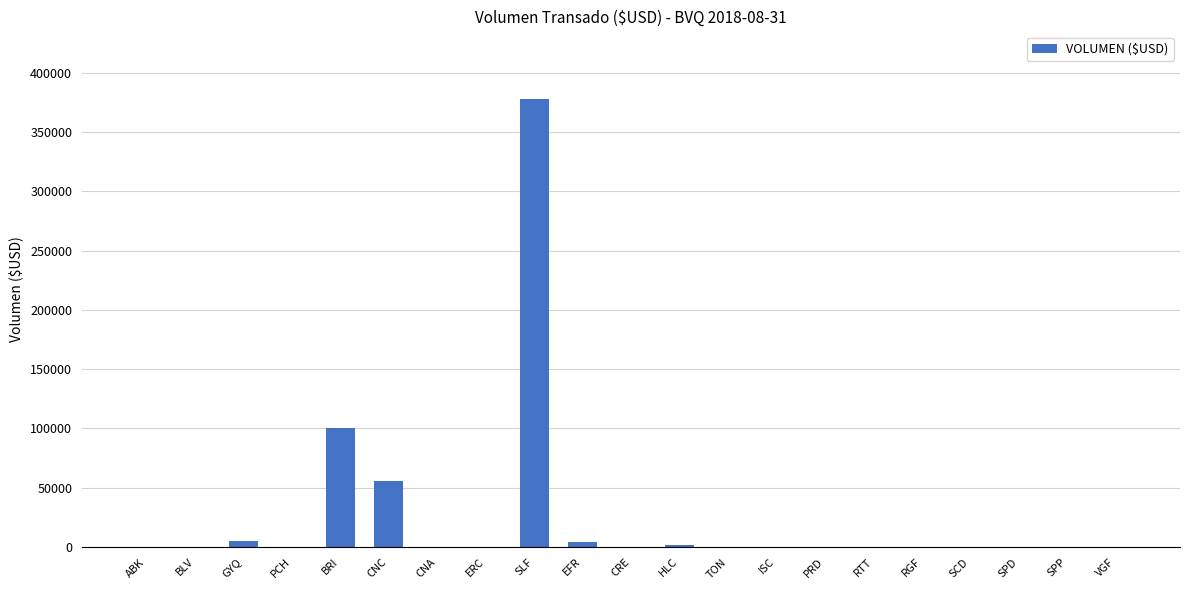

True or false: the data shows 499613.8 at SLF.

False